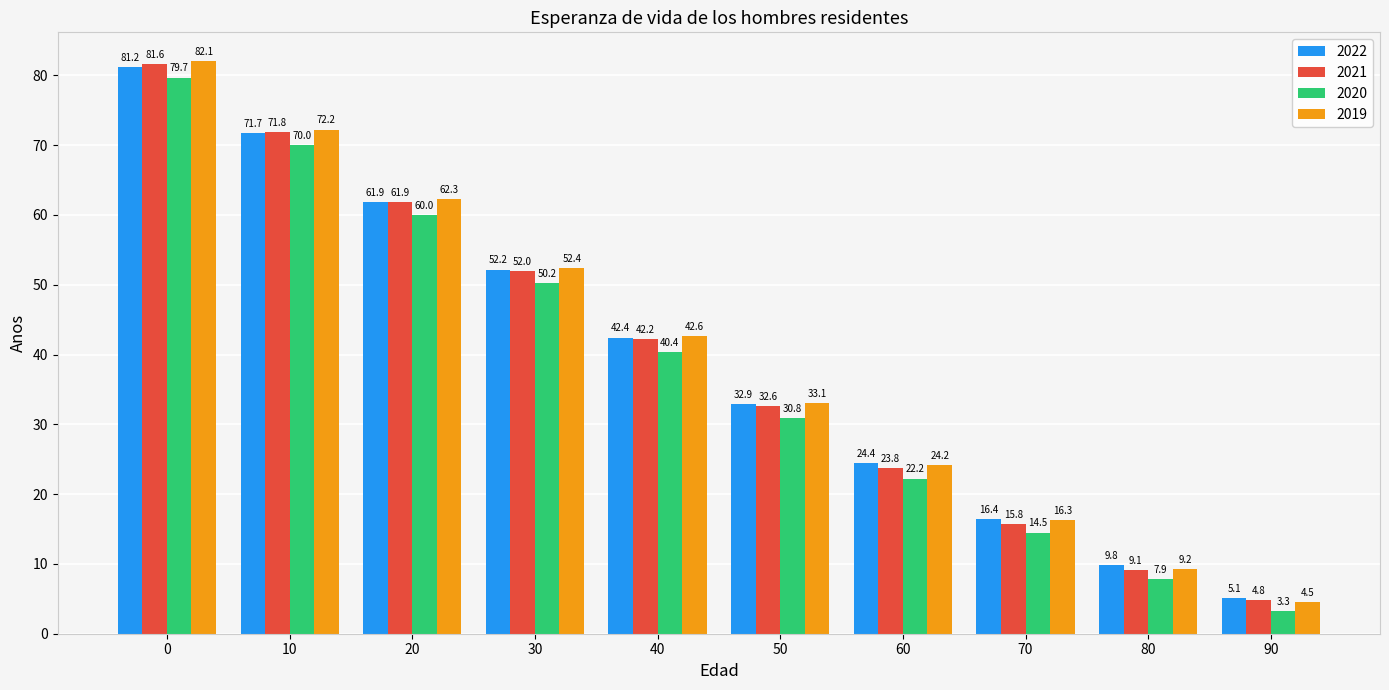

Which series changed the most between 50 and 60?

2019